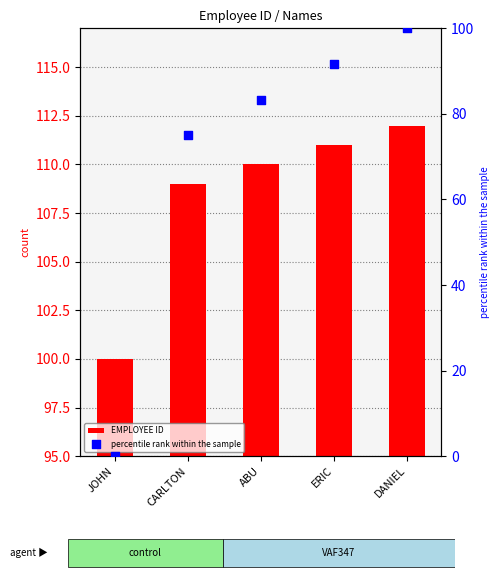

Which series contains the highest Y value?

EMPLOYEE ID